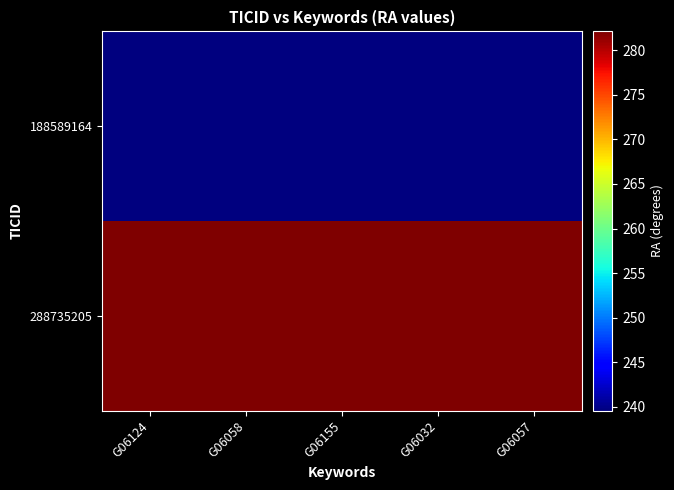

At G06057, list the series in order from largest to smallest.

288735205, 188589164